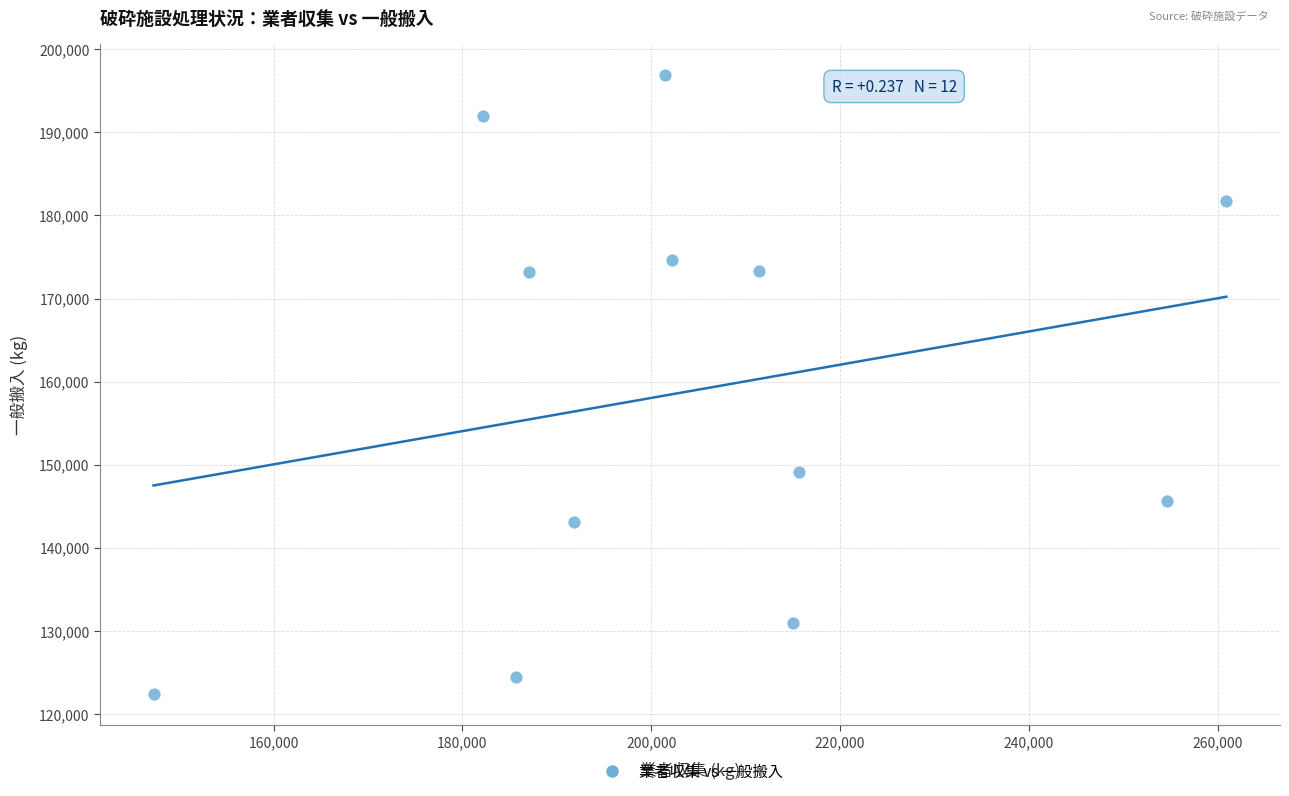

What Y value in the scatter plot is closest to 159630?

149140